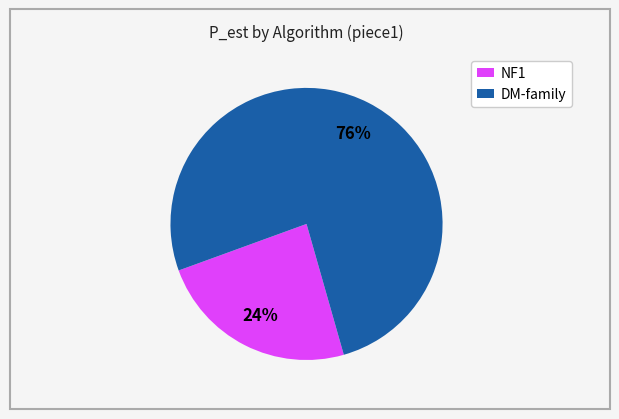

To the nearest percent, what is the average slice percentage?

50%